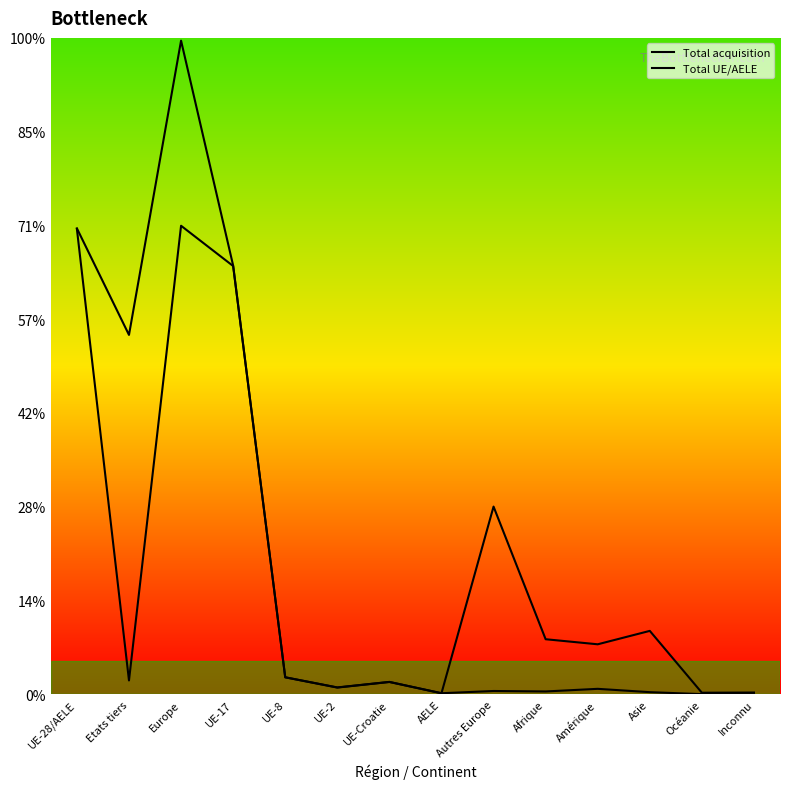

How many distinct data groups are displayed?

2